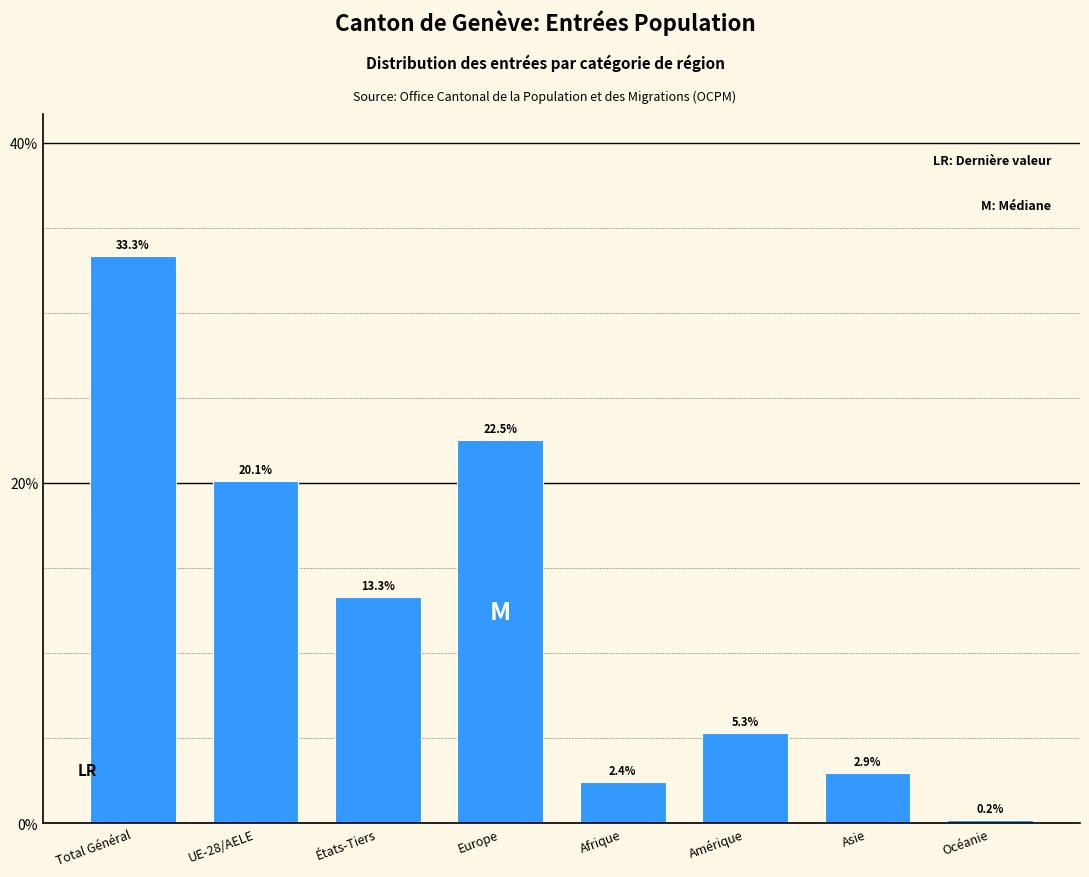

Reading right to left, what are all the values shown in this chart?

Océanie=0.2	Asie=2.9	Amérique=5.3	Afrique=2.4	Europe=22.5	États-Tiers=13.3	UE-28/AELE=20.1	Total Général=33.3